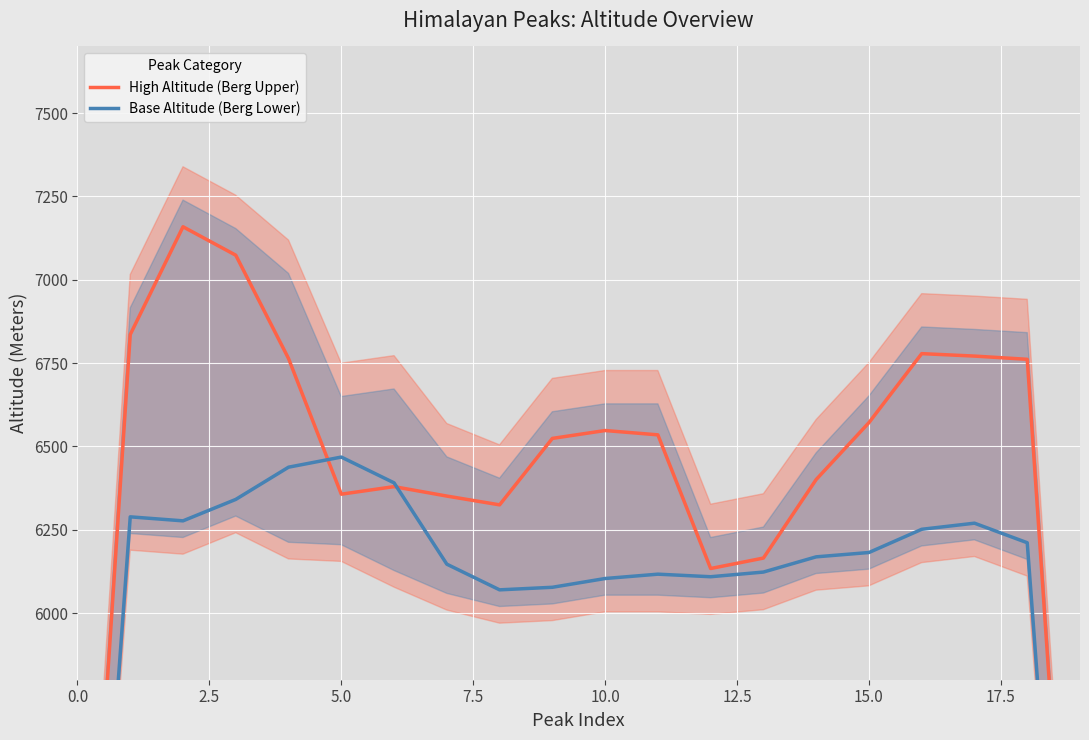

Which series has the largest total across all categories?

High Altitude (Berg Upper)